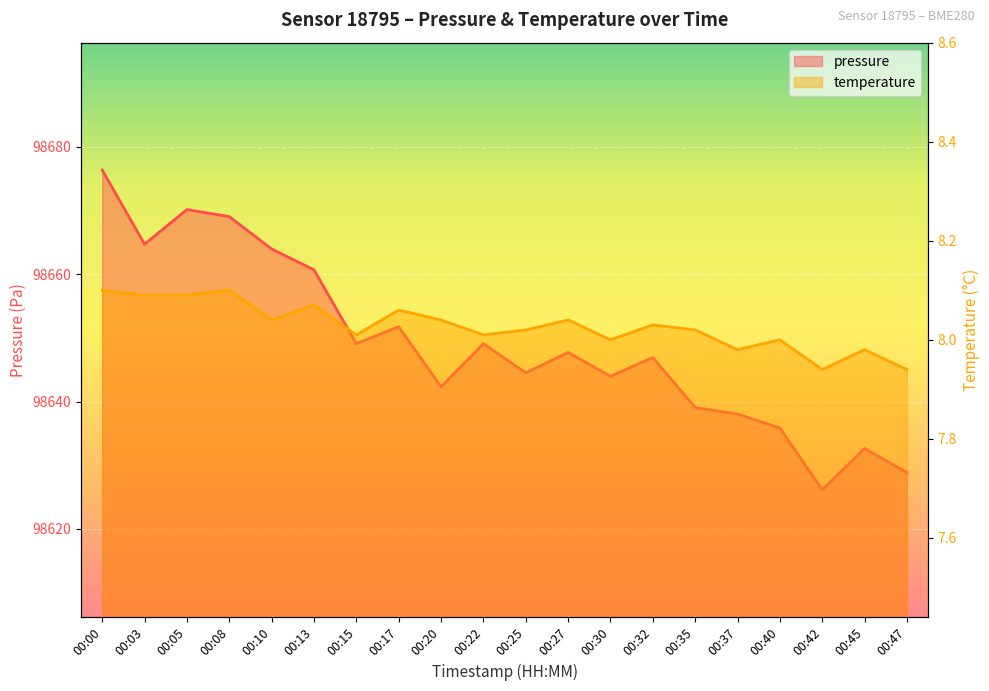

Does the chart display data point markers on the line(s)?

No